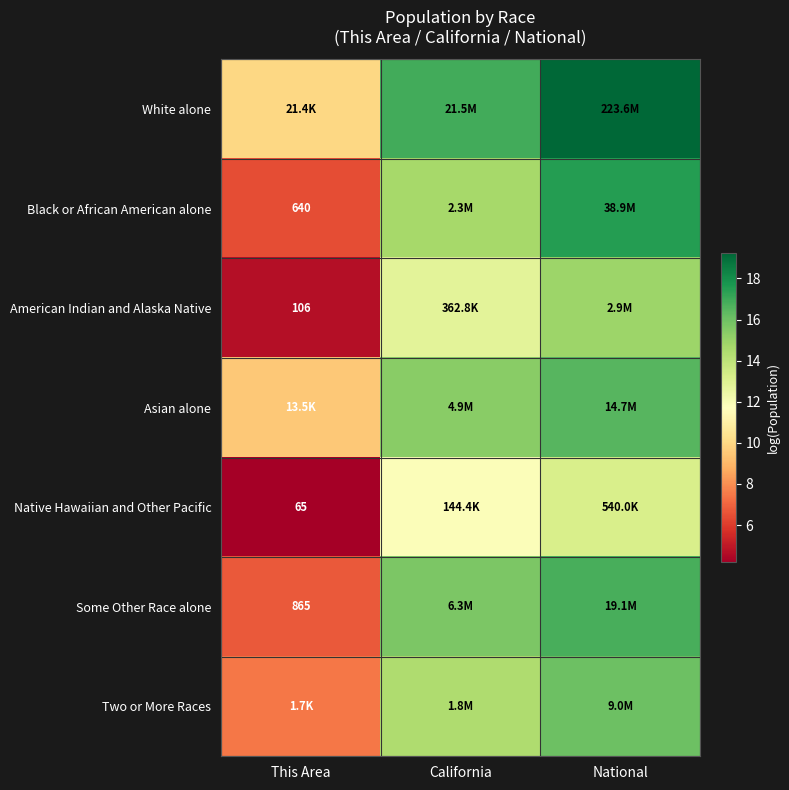

What is the sum of all Native Hawaiian and Other Pacific values?

29.3